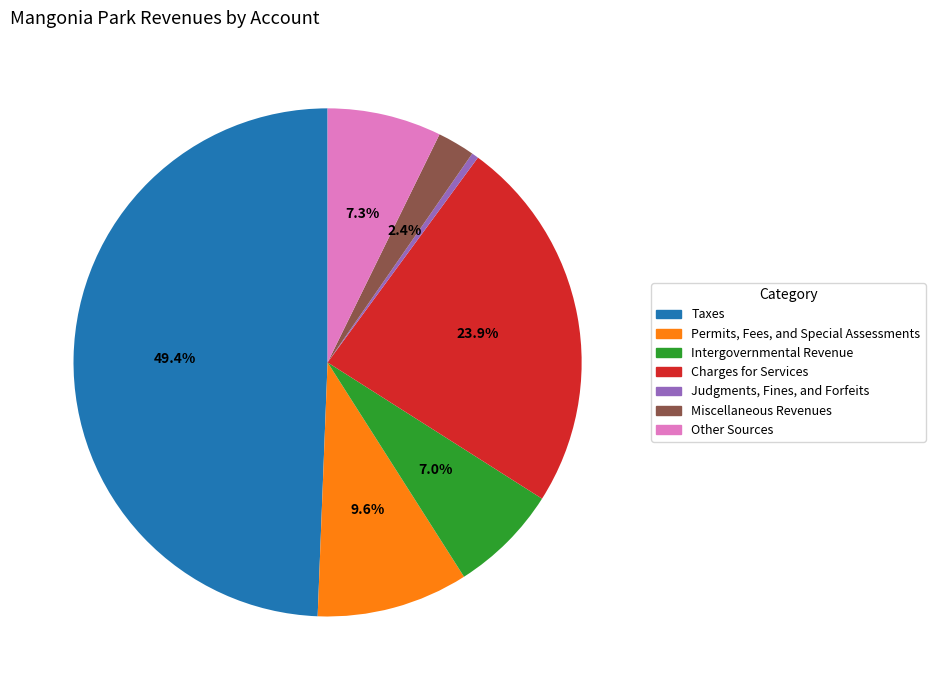

What percentage is the Charges for Services slice, to the nearest percent?

24%